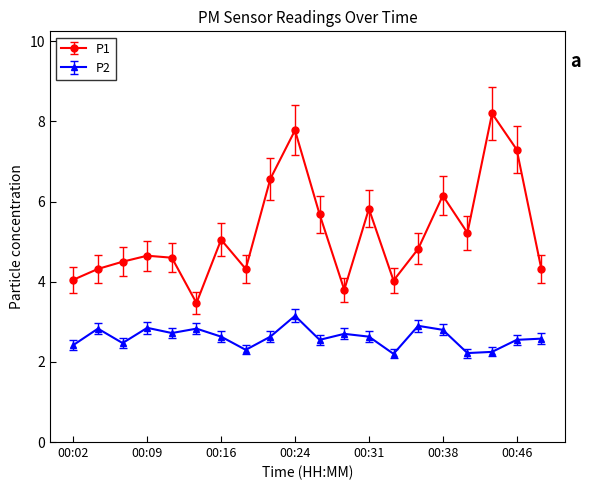

True or false: P1 and P2 cross at least once.

False